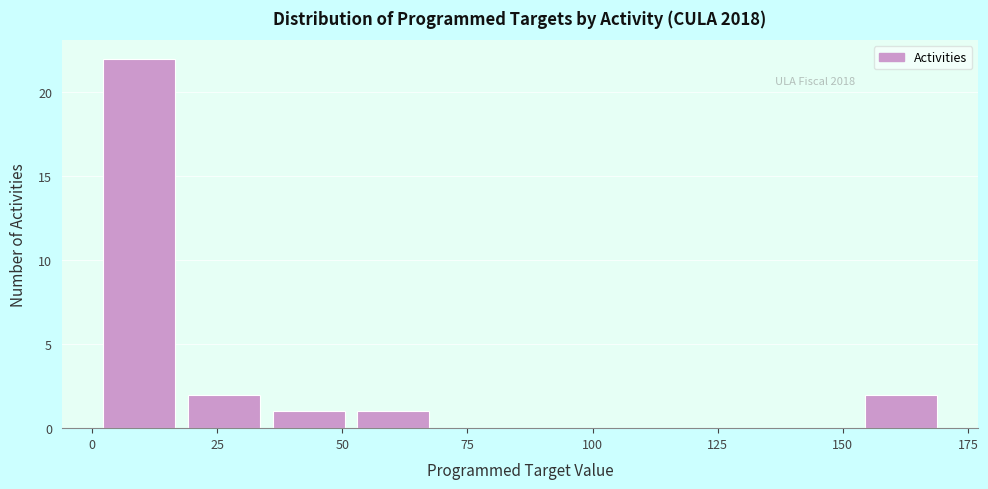

Read against the x-axis, roughly where is the centre of the tallest bar?

10